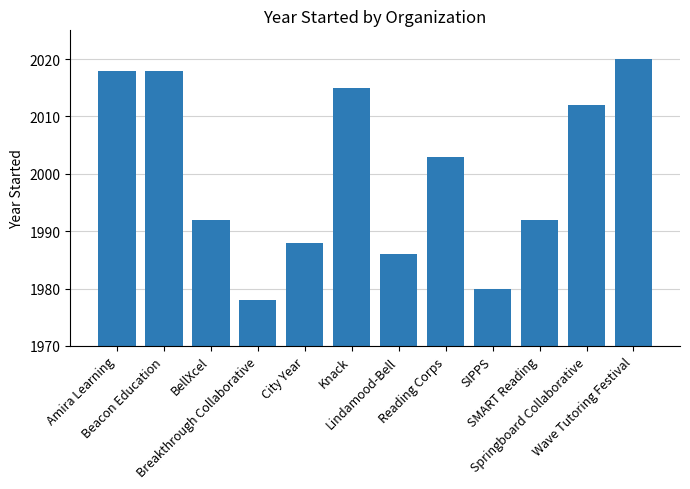

Which category has the highest value across all series?

Wave Tutoring Festival